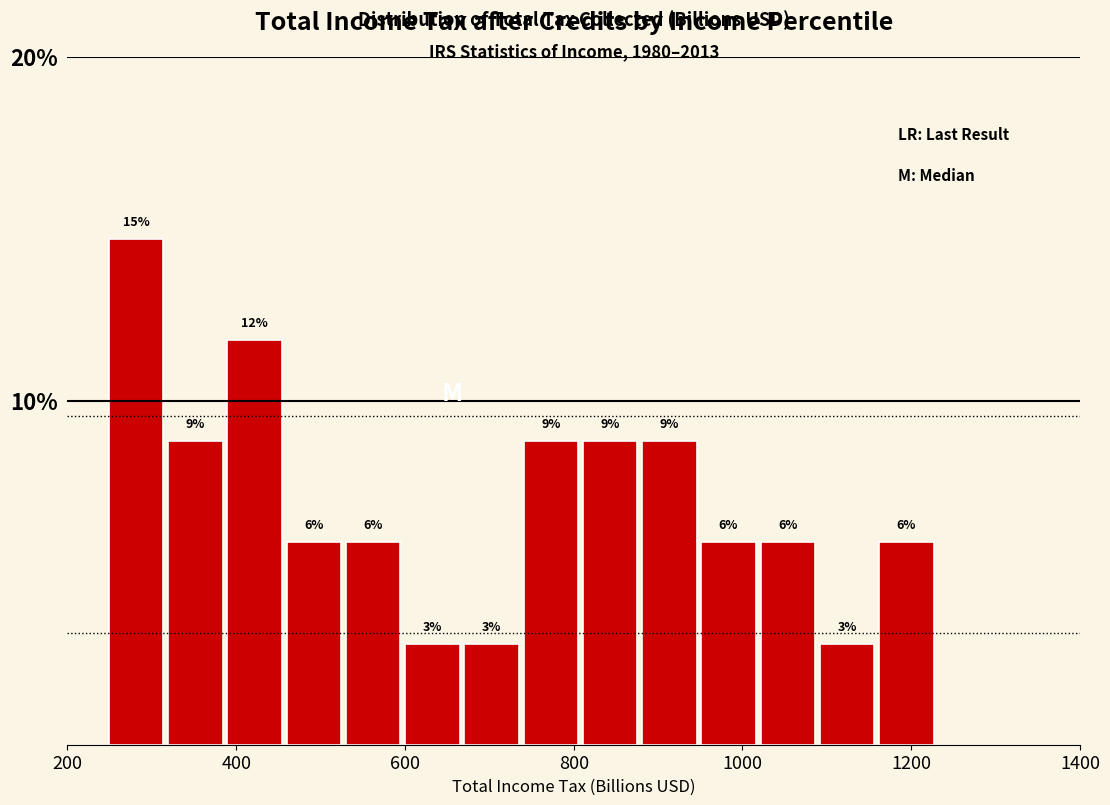

Around what value on the x-axis is the tallest bar? Give the approximate position of its centre, as read against the axis.

280